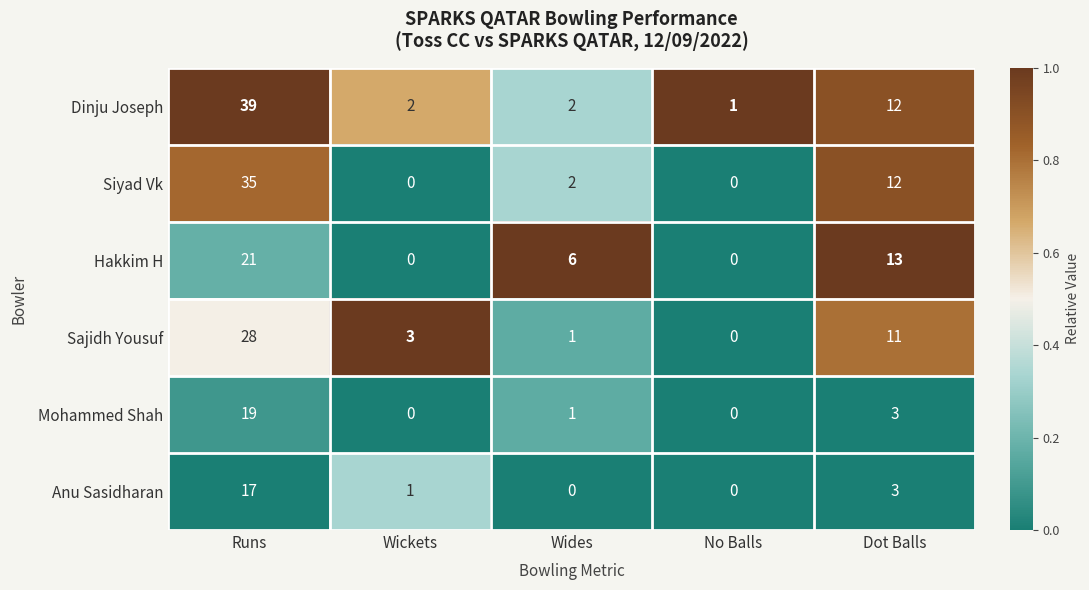

The Dinju Joseph series shows 0 at No Balls. True or false?

False